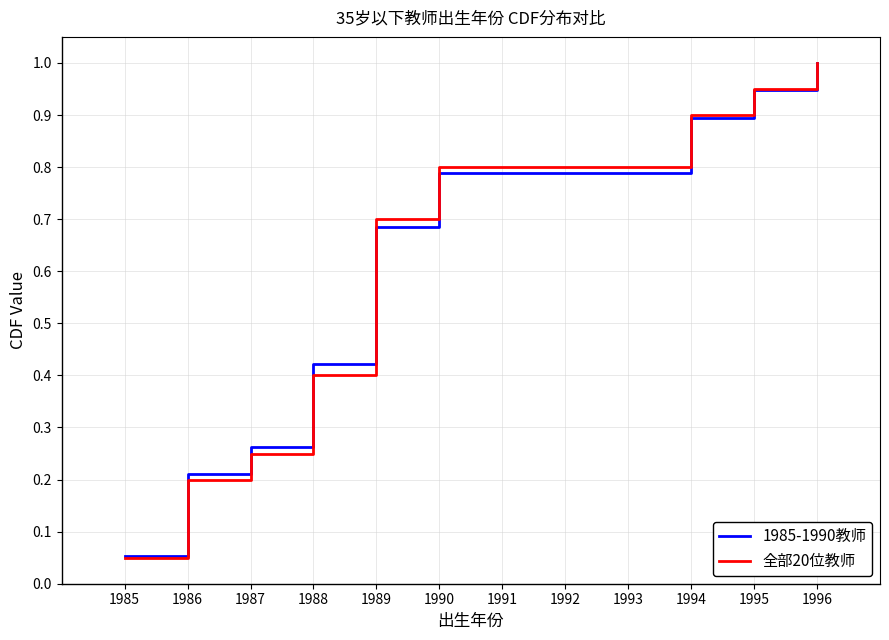

Is the value of 全部20位教师 at 1994 greater than the value of 1985-1990教师 at 1995?

No